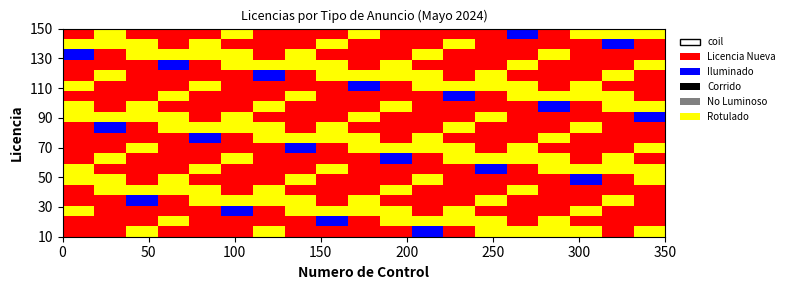

How many lines are shown in the chart?

2